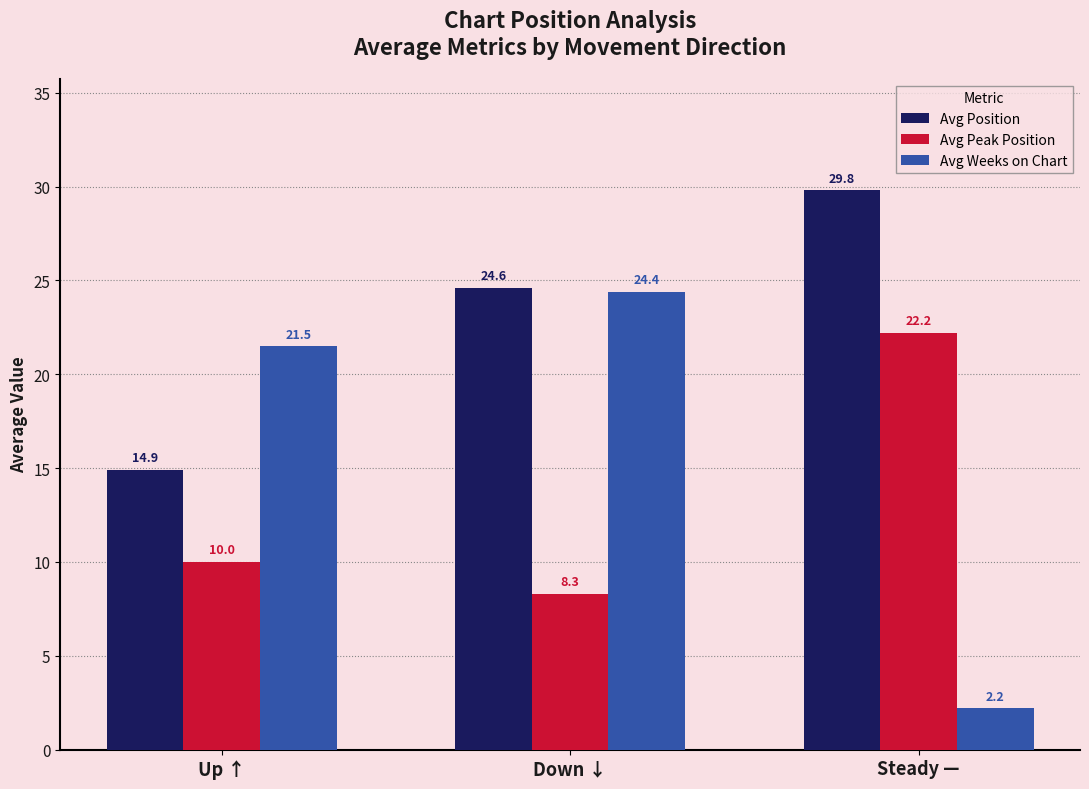

What is the average value of the Avg Position series?

23.1